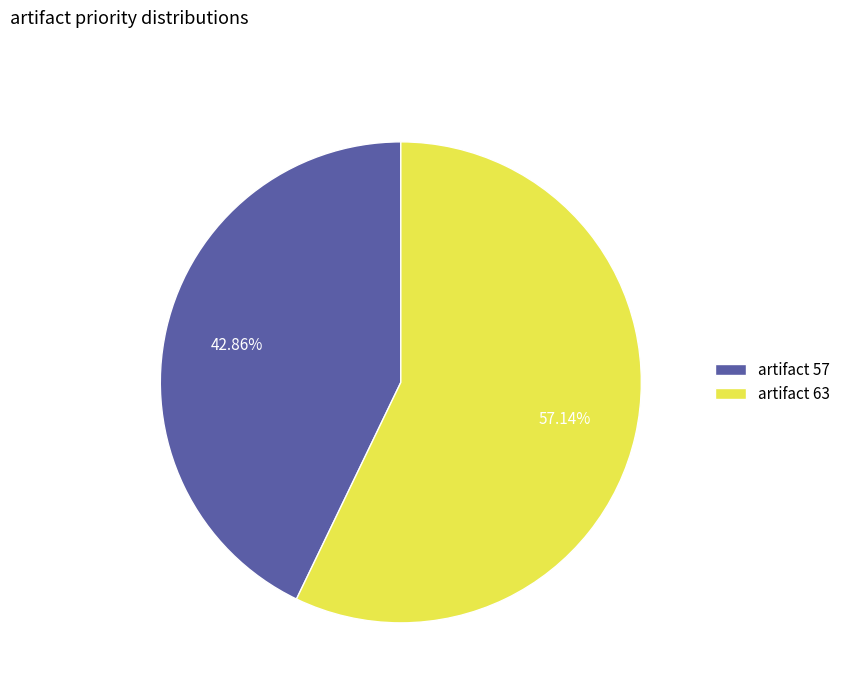

Which category accounts for the majority?

artifact 63